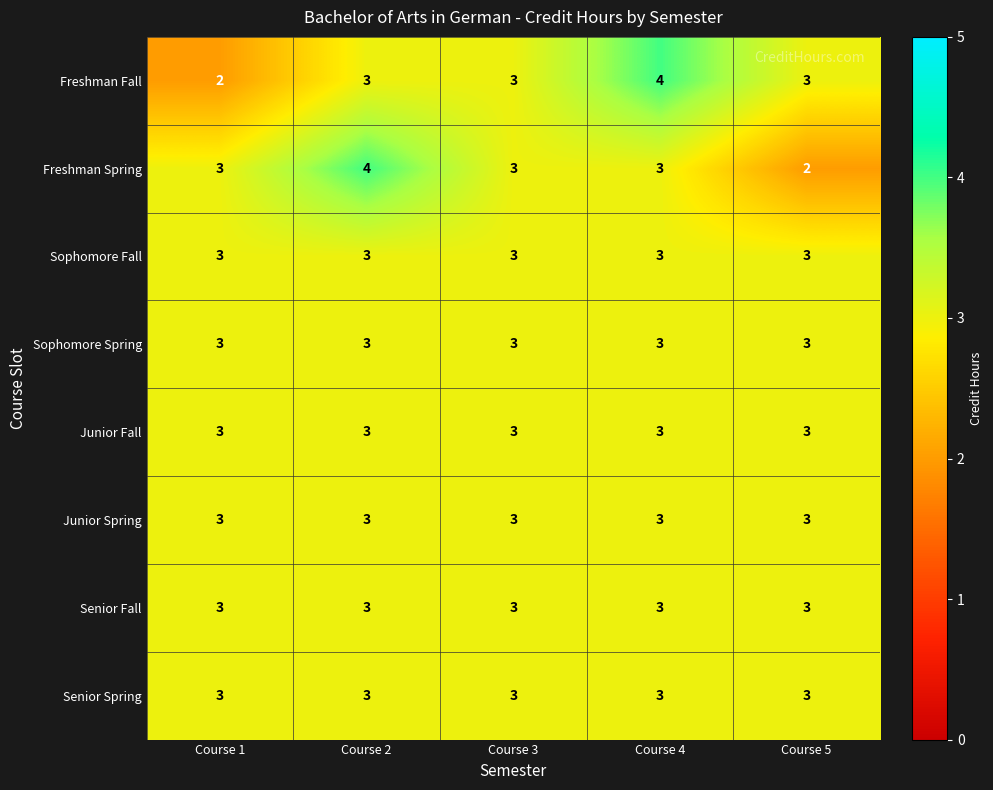

How many distinct data groups are displayed?

8